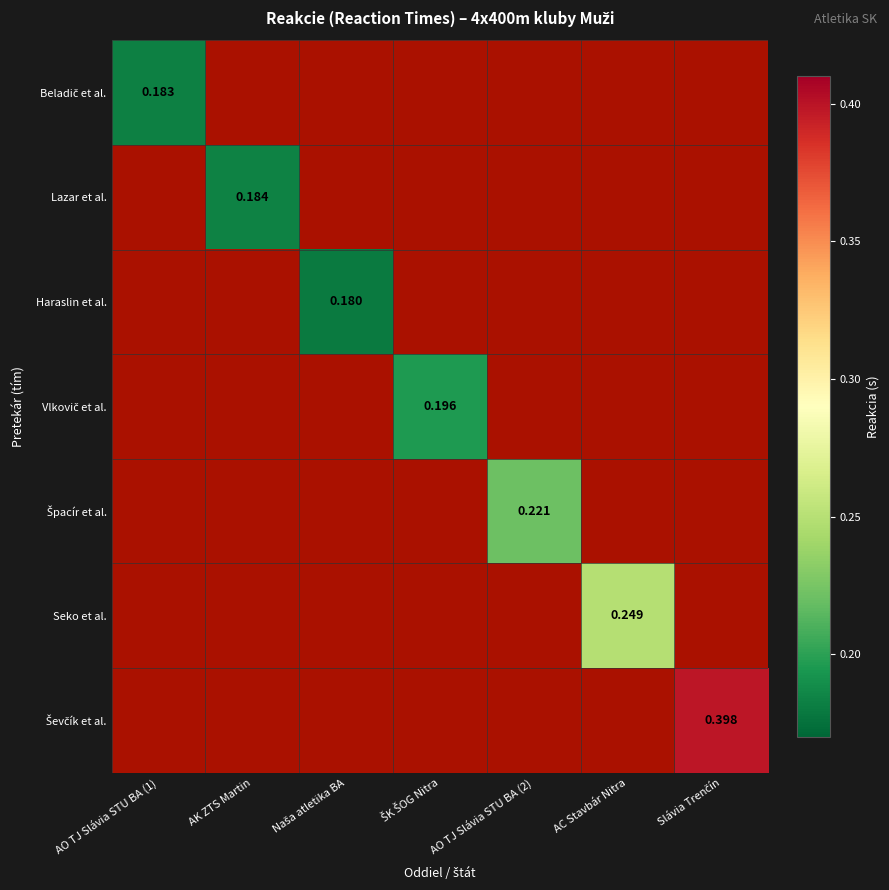

What is the smallest value displayed?

0.2